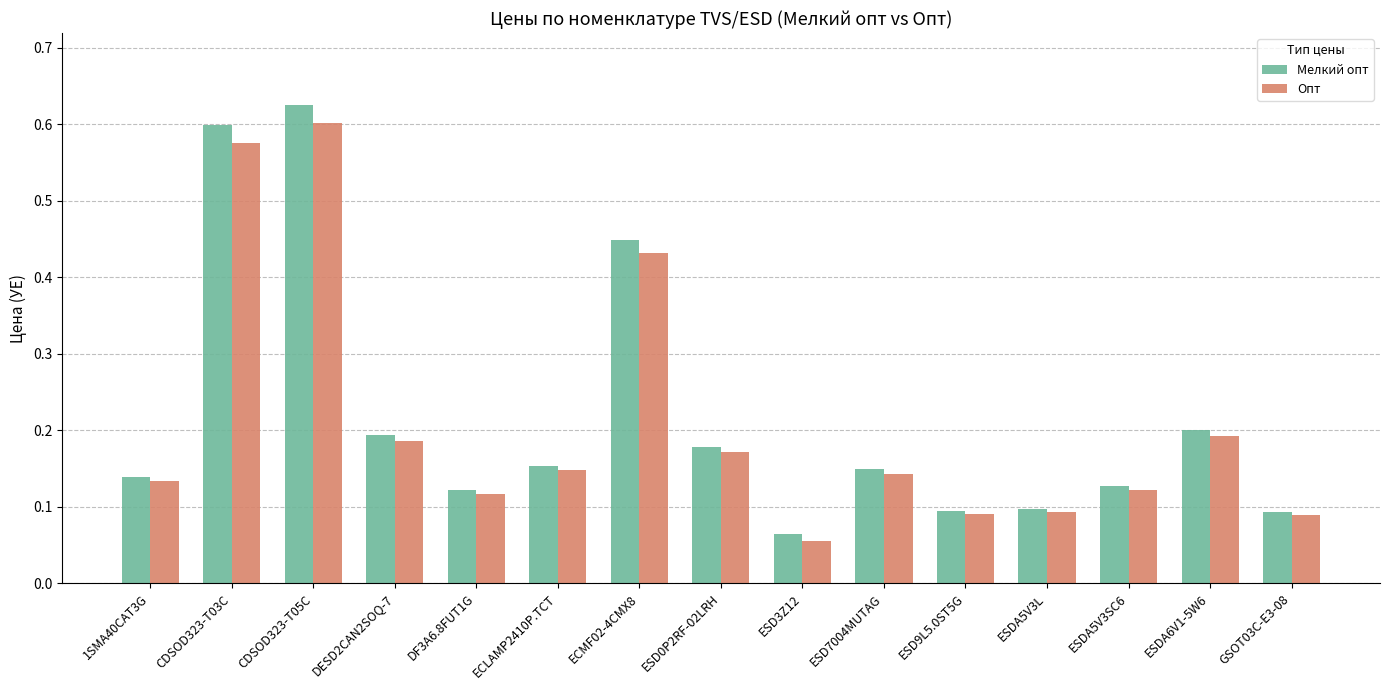

At which label is Опт closest to 0?

ESD3Z12